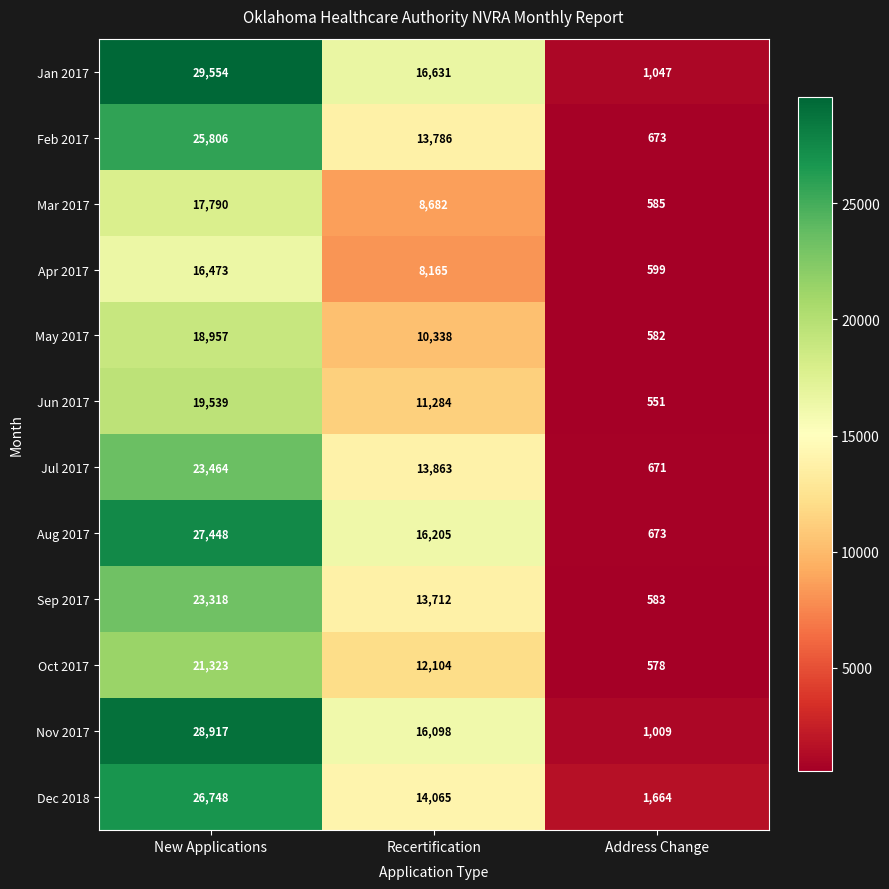

Which category has the lowest value across all series?

Address Change